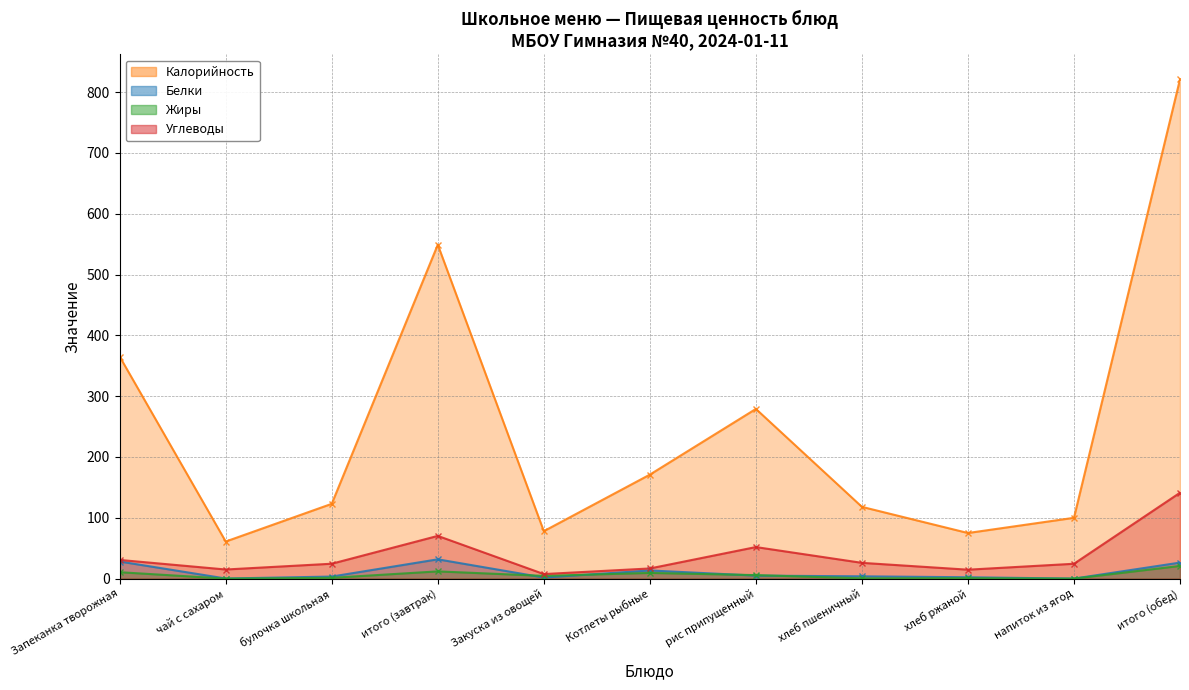

How many interior local peaks does the Калорийность series have?

2